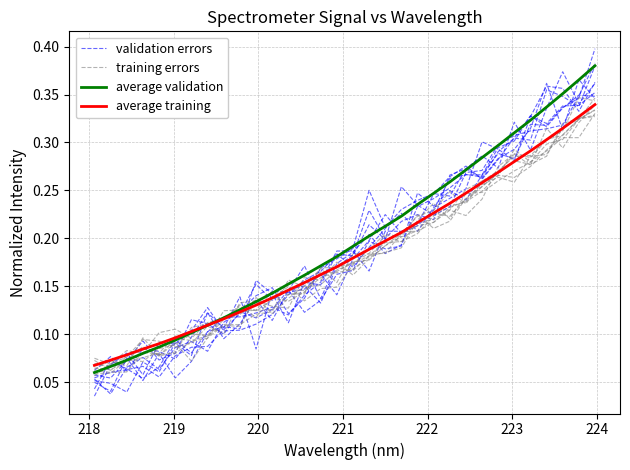

Is the value of average validation at 218 greater than the value of average training at 24?

No